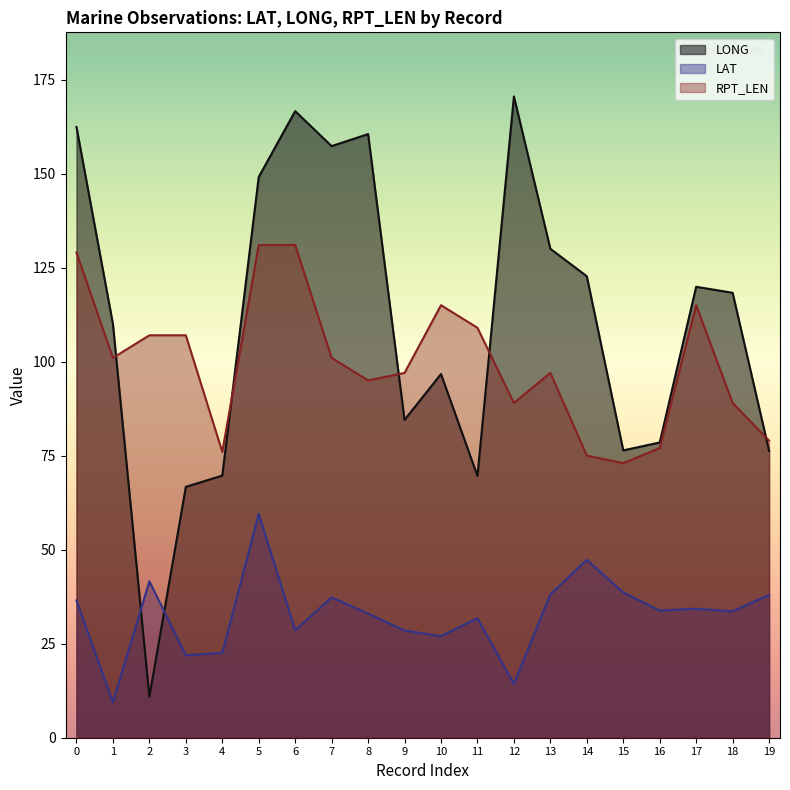

List the labels in order of RPT_LEN value, smallest first.

15, 14, 4, 16, 19, 12, 18, 8, 9, 13, 1, 7, 2, 3, 11, 10, 17, 0, 5, 6